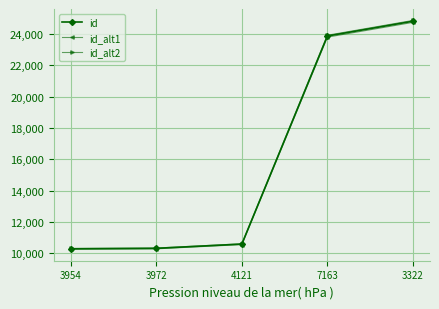

Is the value of id_alt2 at 4121 greater than the value of id_alt1 at 7163?

No